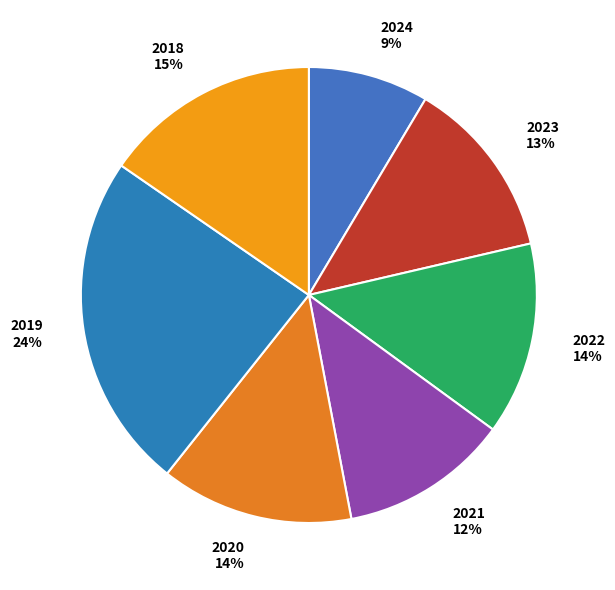

True or false: 2020 accounts for 14% of the total.

True